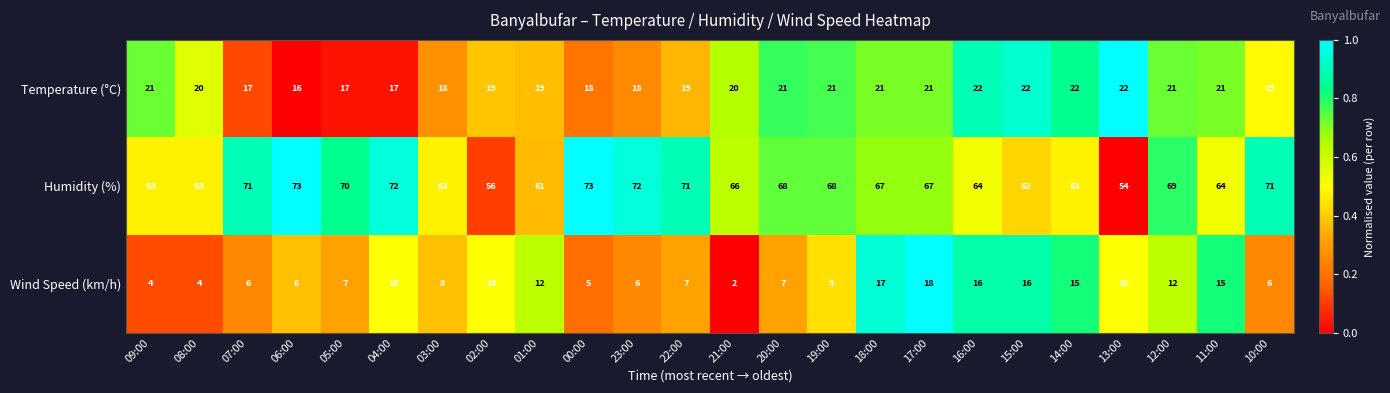

Which series has the largest range (max minus min)?

Humidity (%)